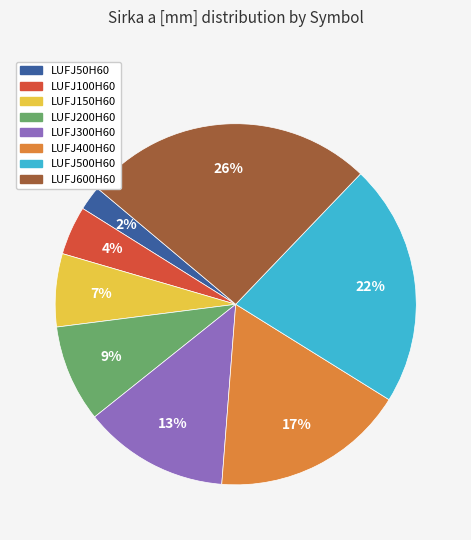

Does LUFJ600H60 account for over 50% of the chart?

No